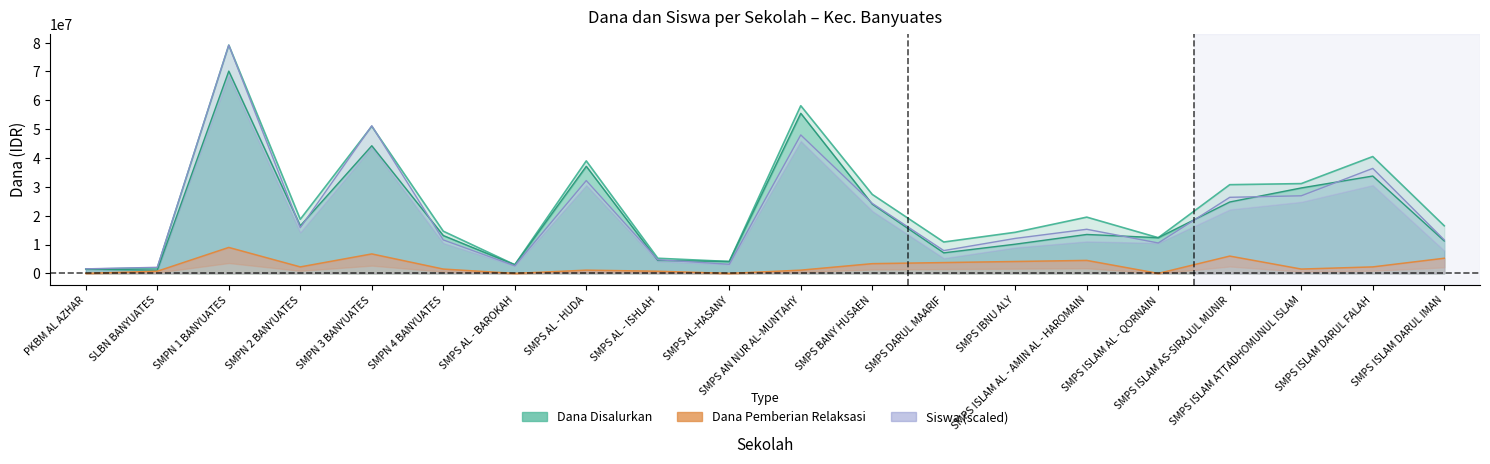

What is the difference between the Dana Pemberian Relaksasi values at SMPN 1 BANYUATES and SLBN BANYUATES?

8250000